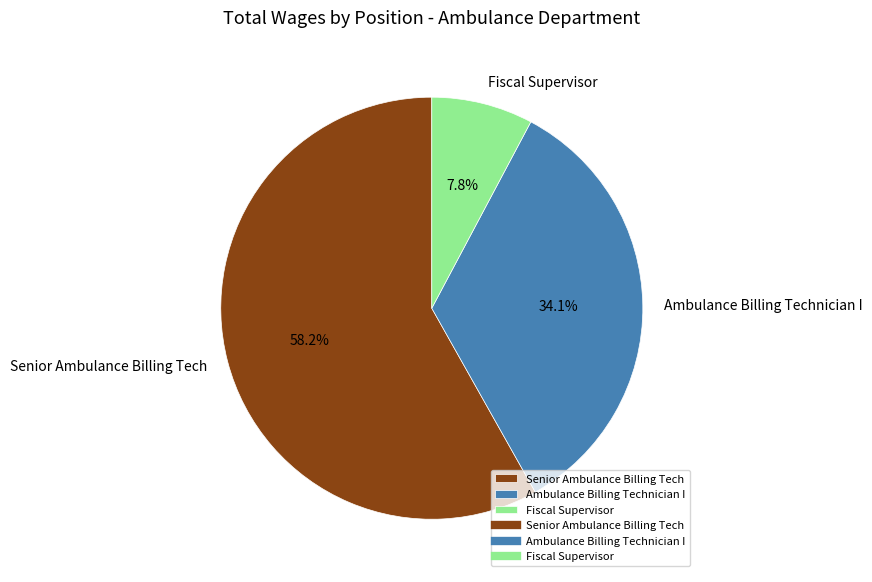

Does Senior Ambulance Billing Tech represent more than half of the total?

Yes